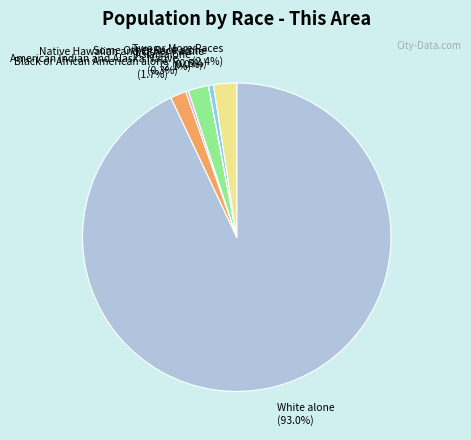

What percentage is NOT represented by White alone (93.0%)?

7.0%